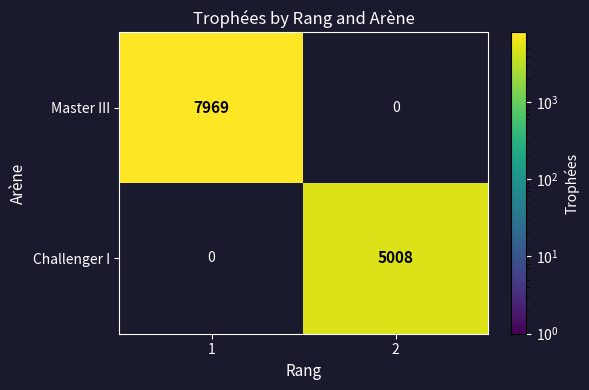

True or false: Master III has a value of 3506 at 1.

False